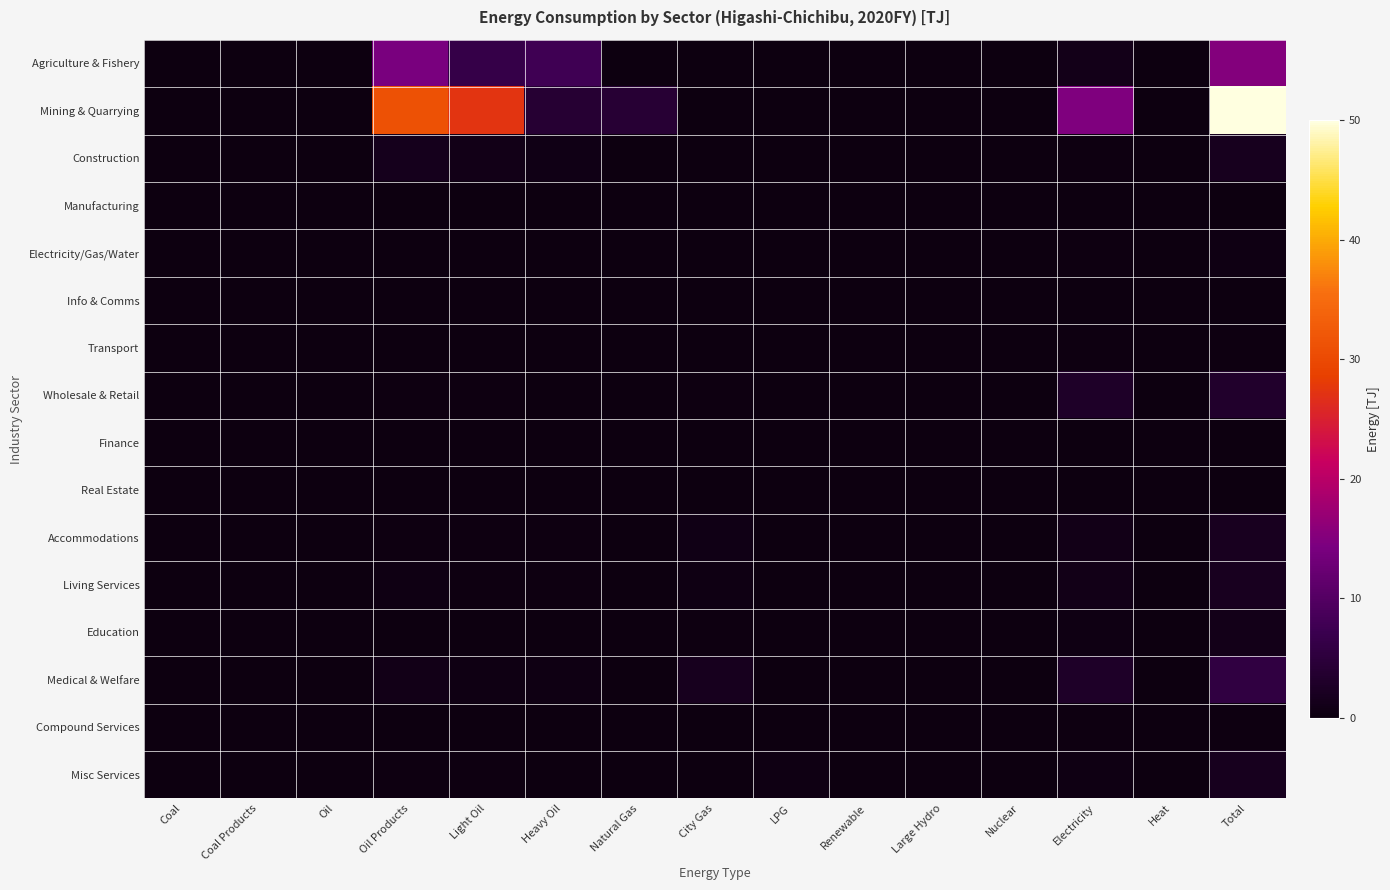

At Coal, list the series in order from smallest to largest.

Agriculture & Fishery, Mining & Quarrying, Construction, Manufacturing, Electricity/Gas/Water, Info & Comms, Transport, Wholesale & Retail, Finance, Real Estate, Accommodations, Living Services, Education, Medical & Welfare, Compound Services, Misc Services